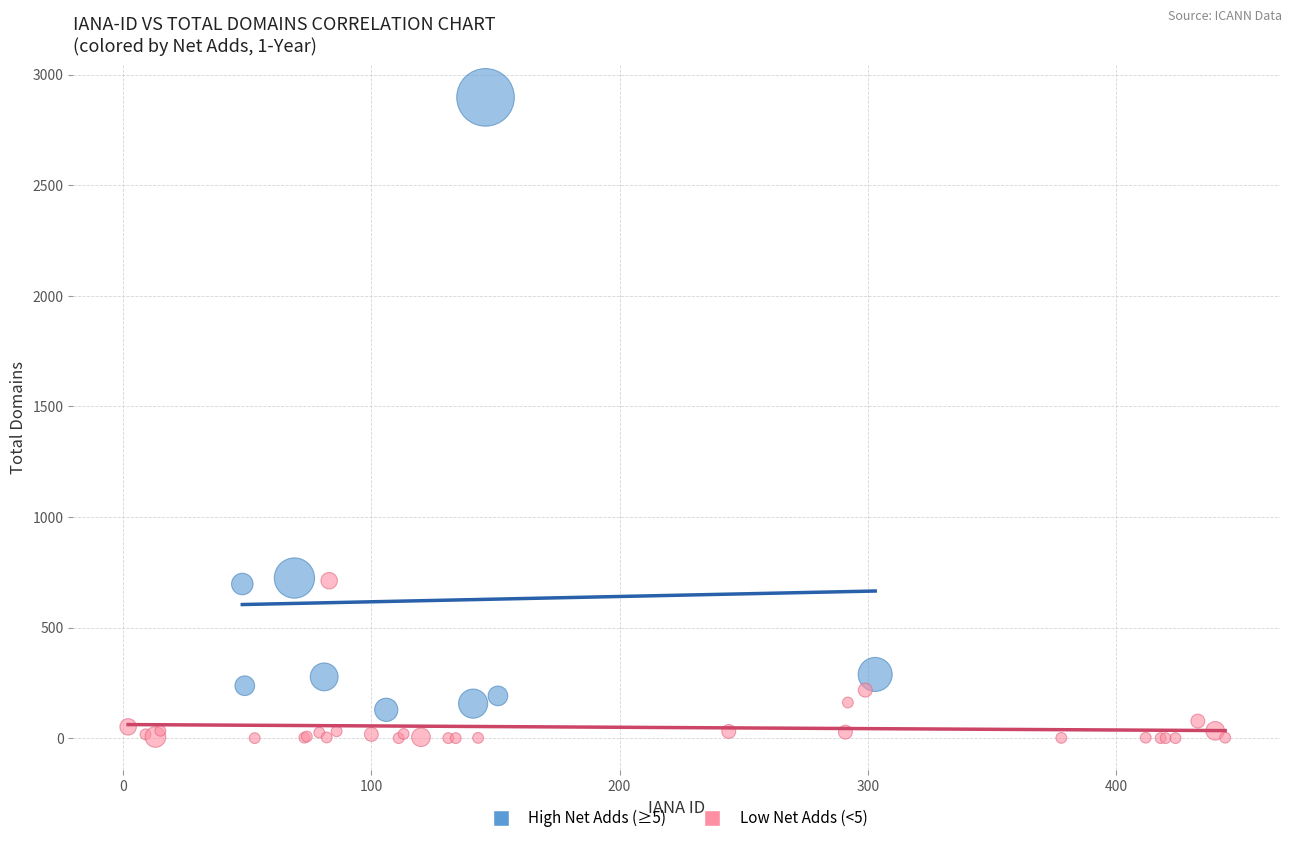

Which series contains the lowest Y value?

Low Net Adds (<5)